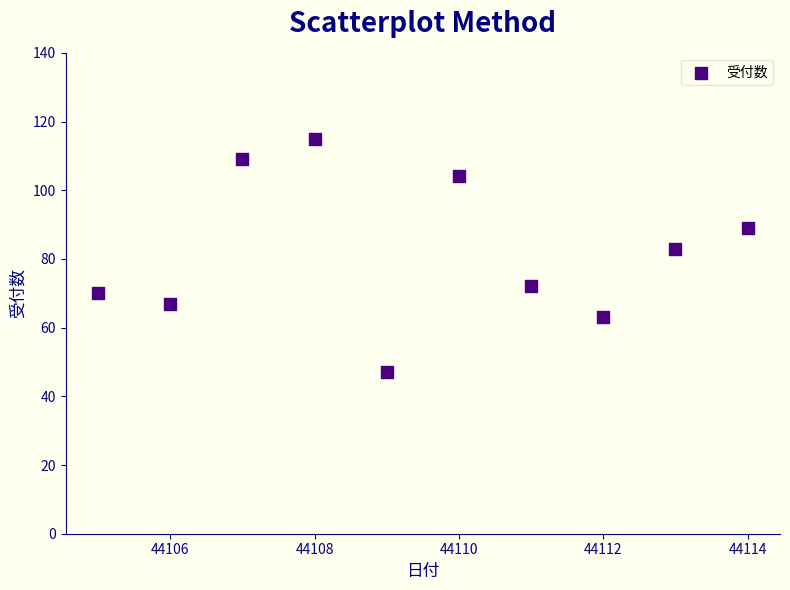

What Y value in the scatter plot is closest to 81?

83